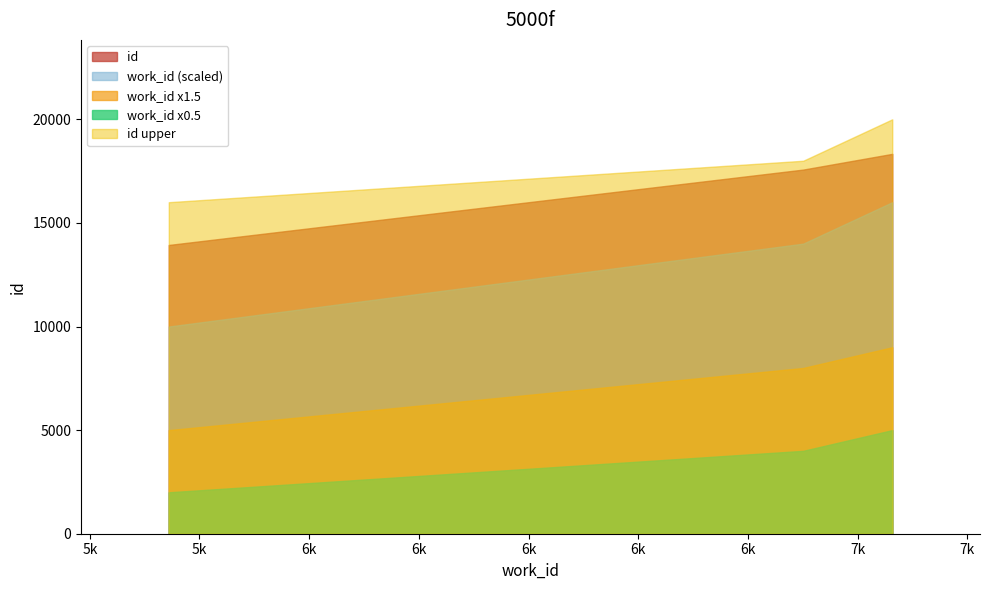

List the series in order of their peak value, lowest first.

work_id x0.5, work_id x1.5, work_id (scaled), id, id upper